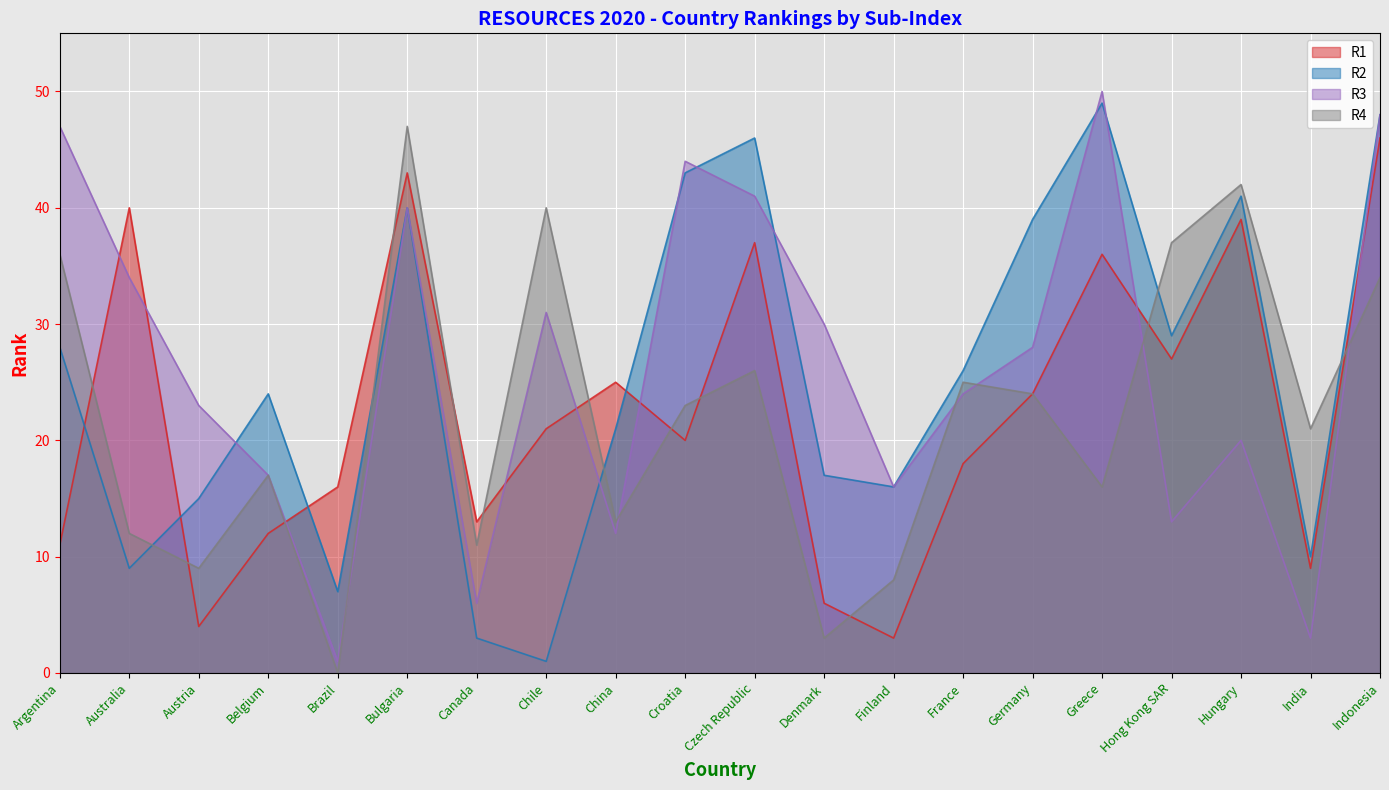

True or false: R1 and R3 cross at least once.

True